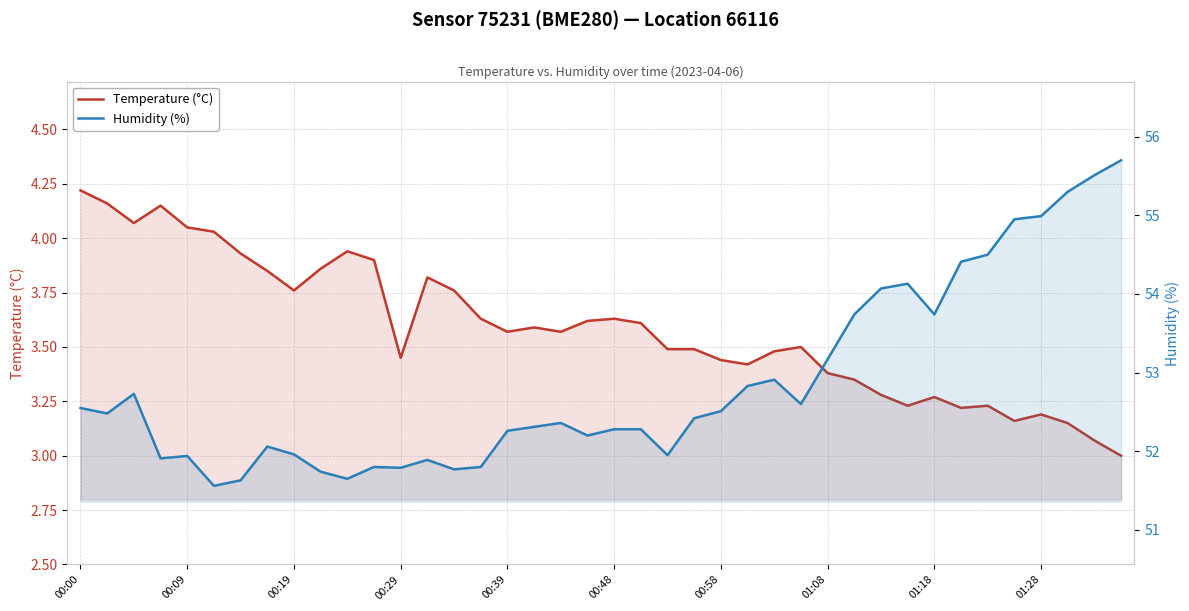

What is the average value of the Humidity (%) series?

52.9